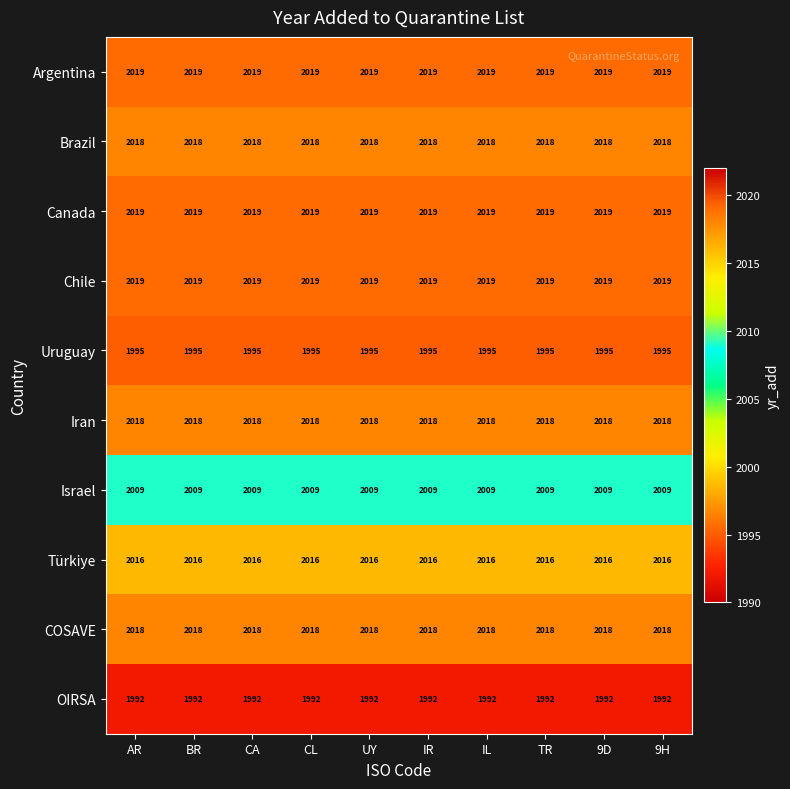

Is the value of Türkiye at TR greater than the value of Israel at 9D?

Yes